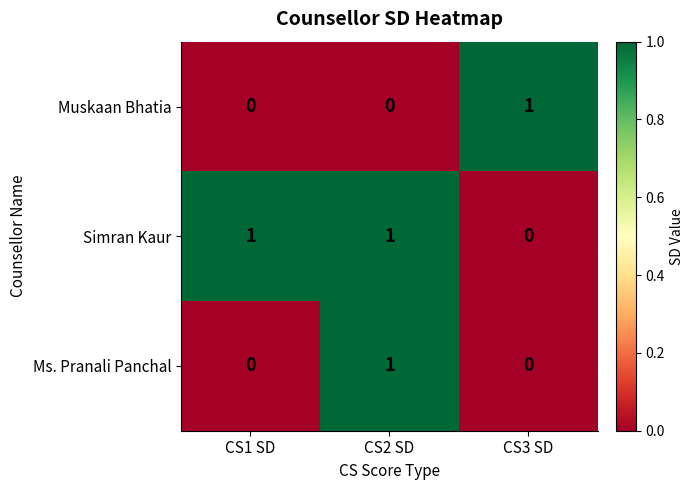

How many Muskaan Bhatia values are between 0 and 1?

3